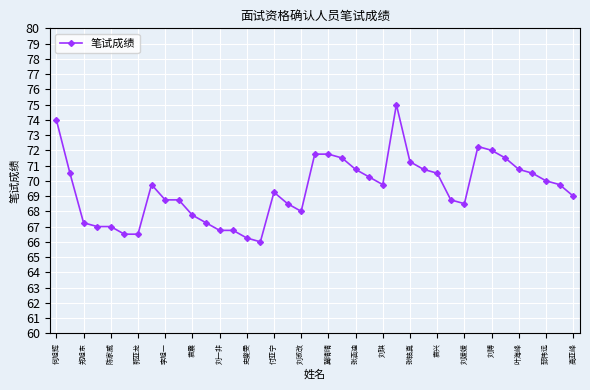

What is the difference between the second highest and minimum values?

8.0